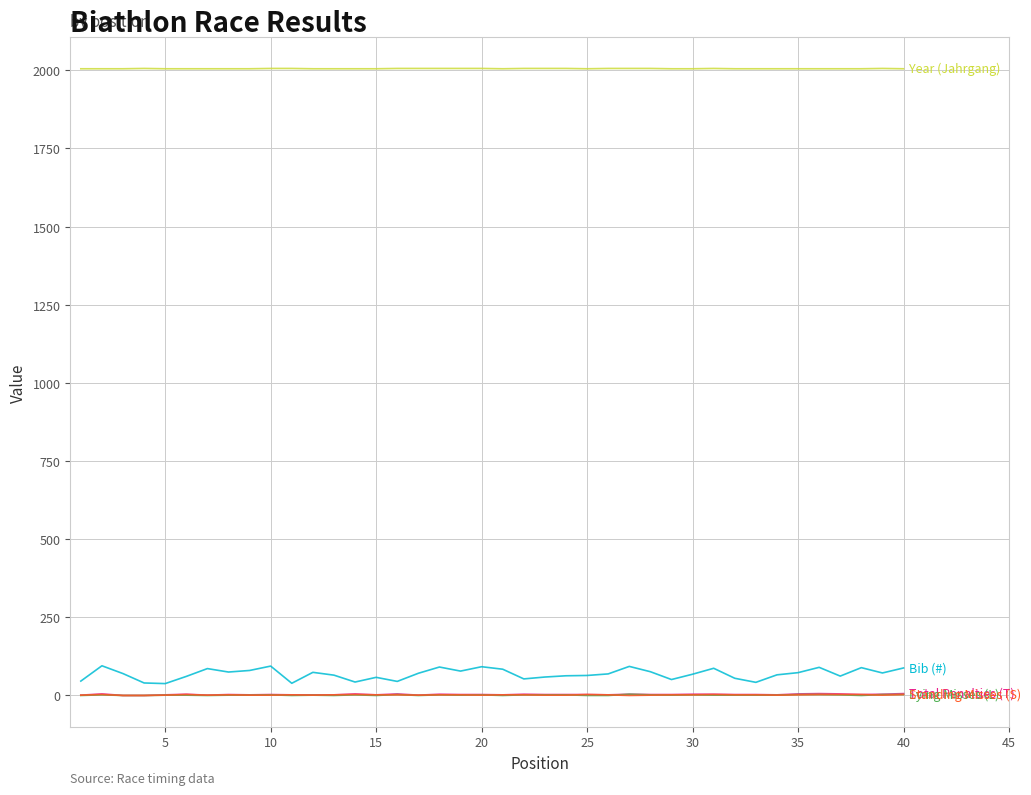

What is the maximum value shown in the chart?

2006